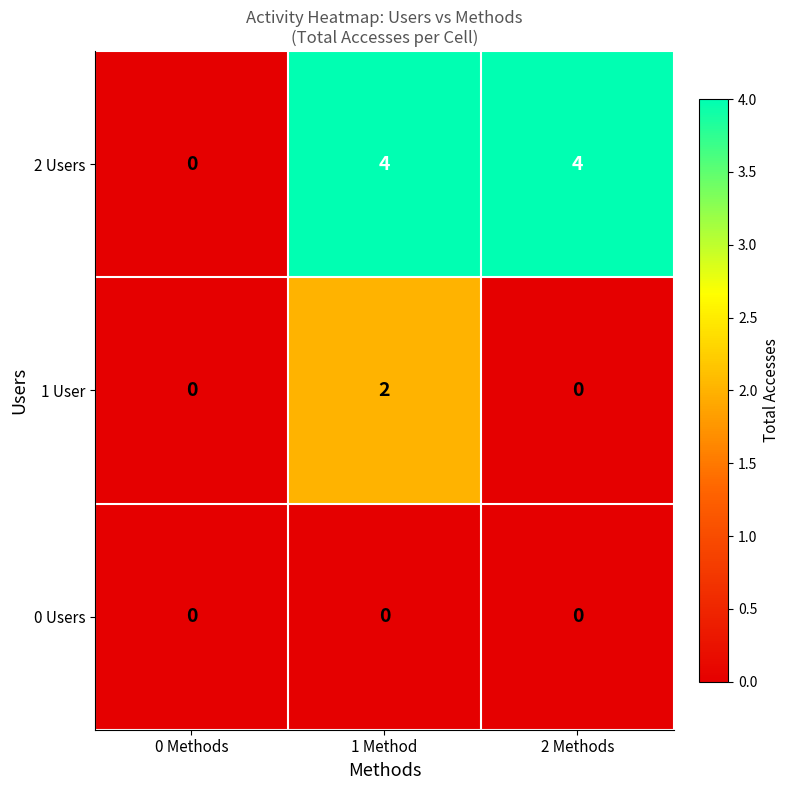

True or false: 0 Users has a value of 0 at 2 Methods.

True